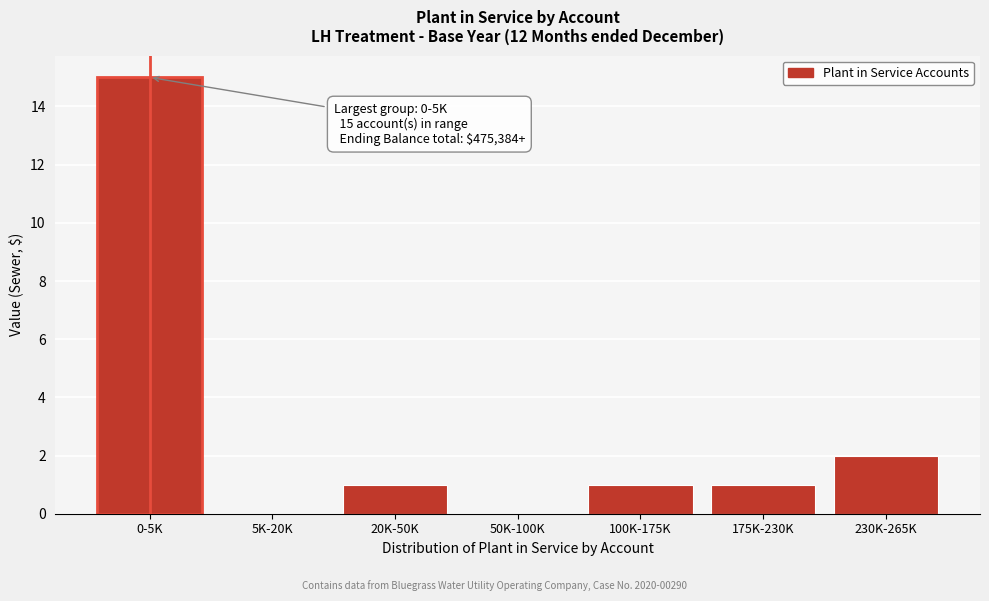

Reading left to right, extract all data points from this chart.

0-5K=15	5K-20K=0	20K-50K=1	50K-100K=0	100K-175K=1	175K-230K=1	230K-265K=2